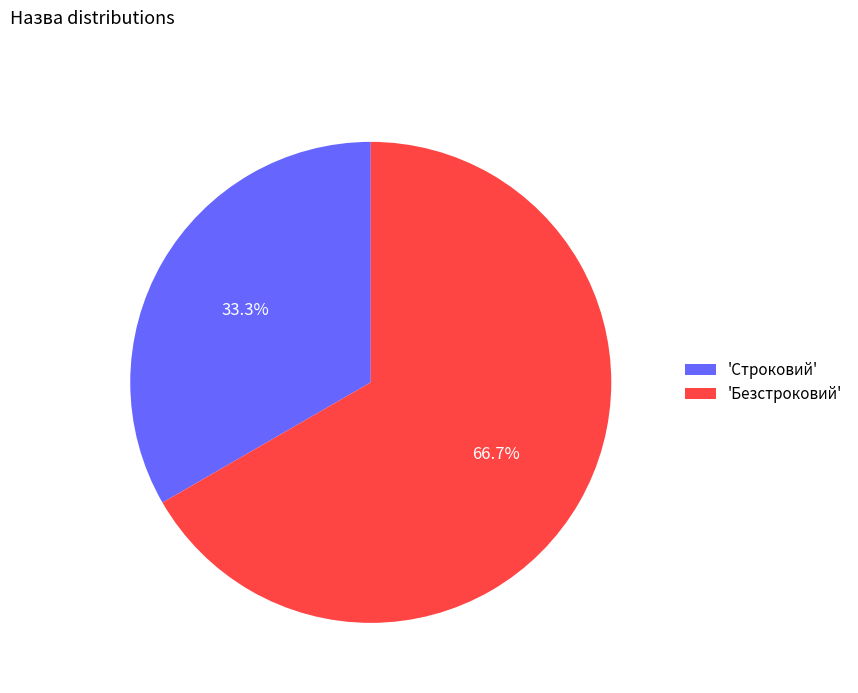

Which slice is the largest?

'Безстроковий'